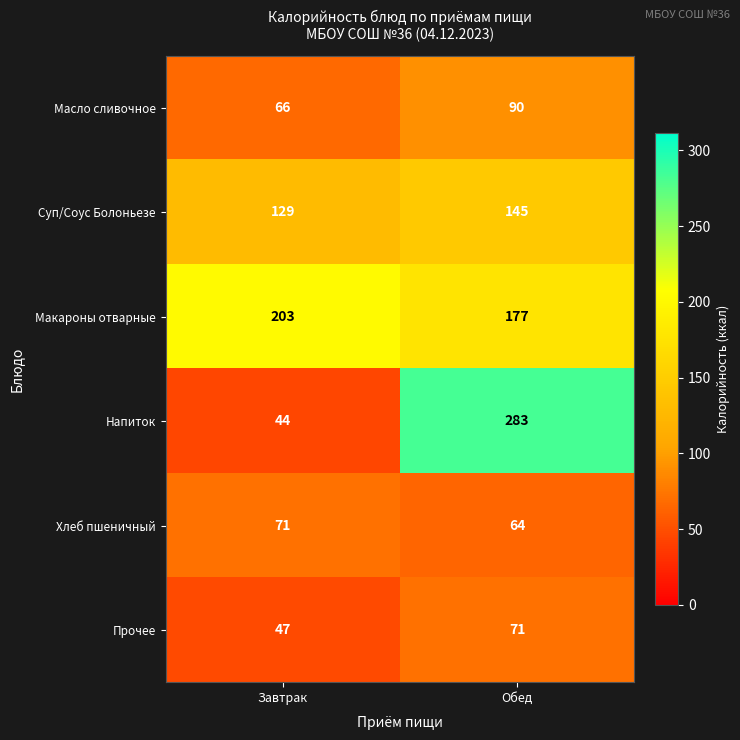

What is the maximum value shown in the chart?

283